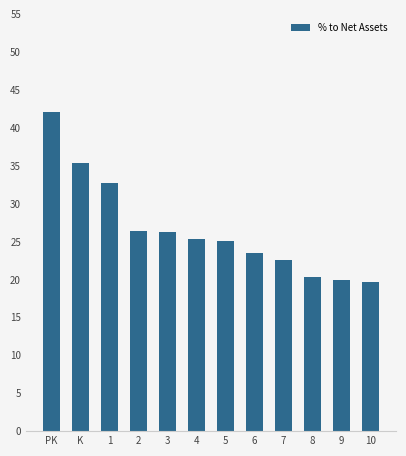

How many series are shown in this chart?

1